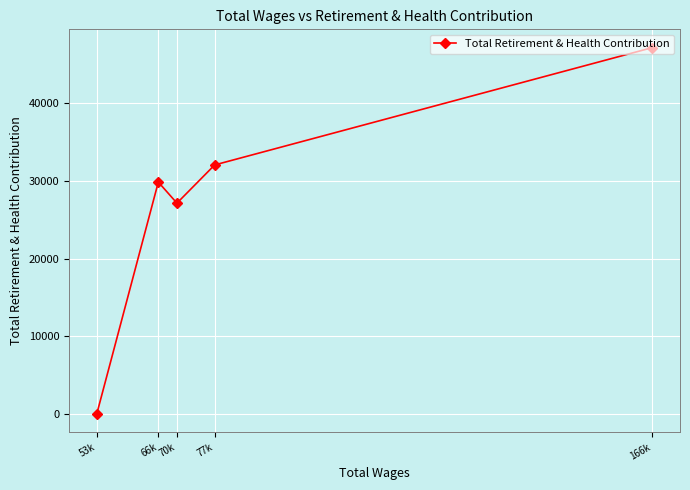

How many lines are shown in the chart?

1